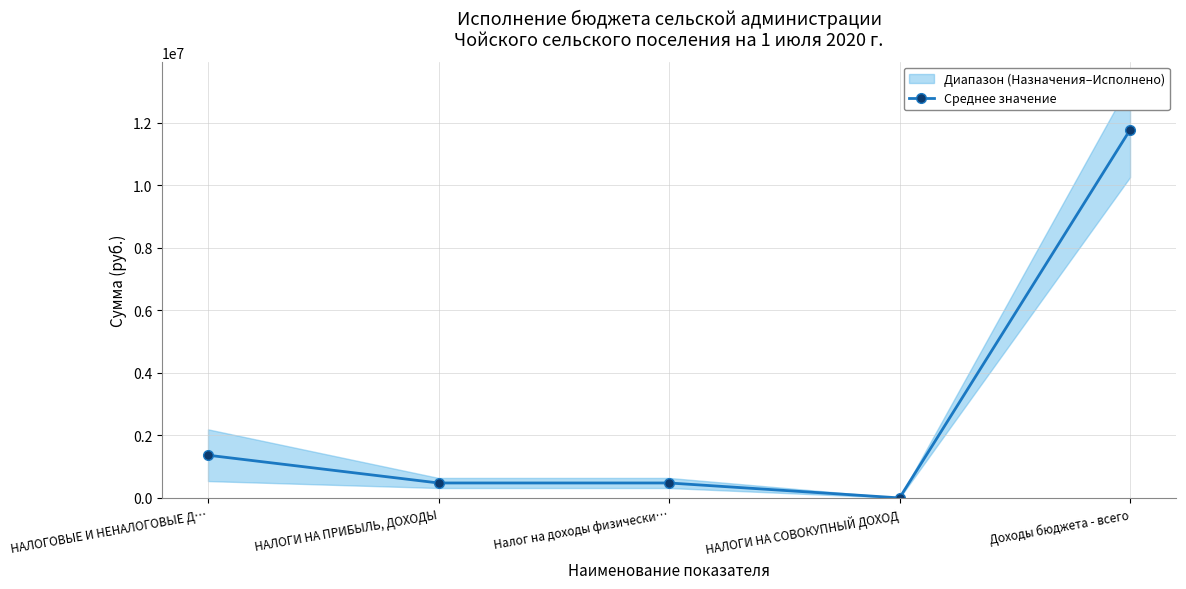

How many lines are shown in the chart?

1